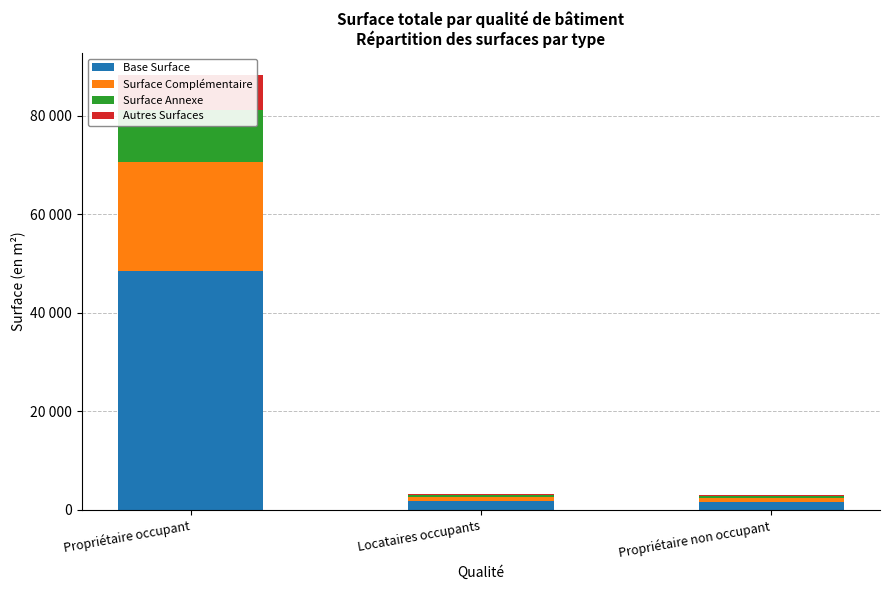

Is it true that Surface Annexe equals 10590.4 at Propriétaire occupant?

True